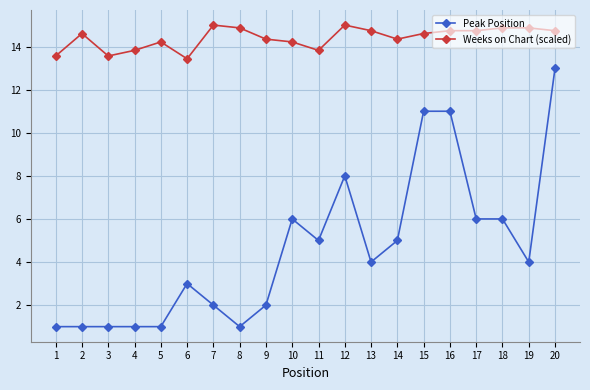

How many lines are shown in the chart?

2